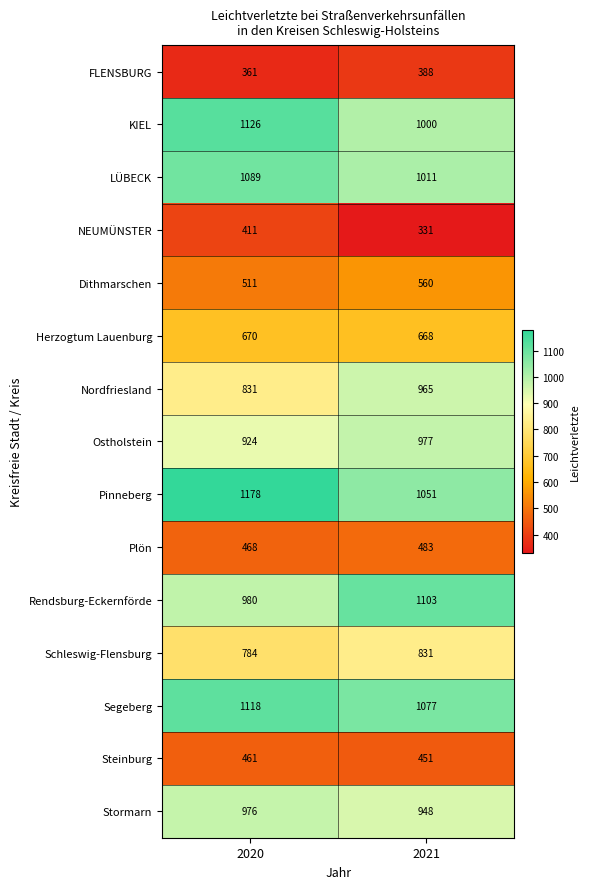

Between 2020 and 2021, which series saw the biggest shift?

Nordfriesland